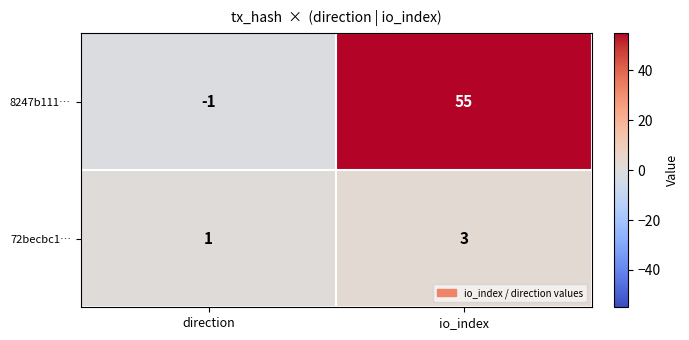

What is the difference between the 8247b111… values at direction and io_index?

56